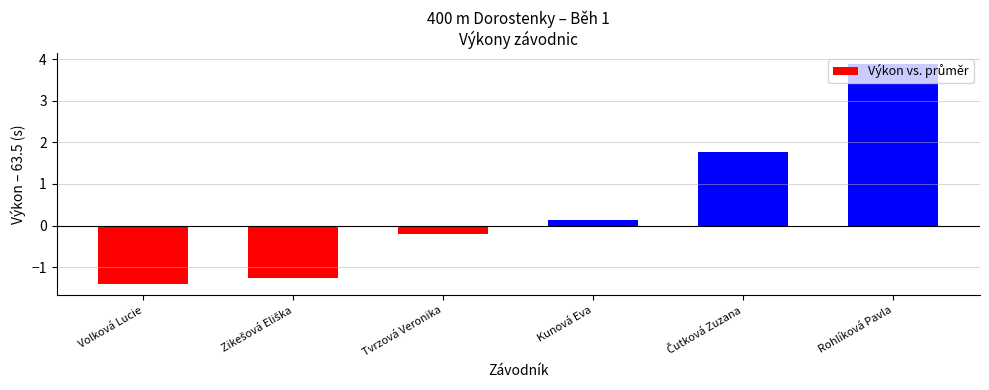

At which label does the data first exceed 0?

Kunová Eva